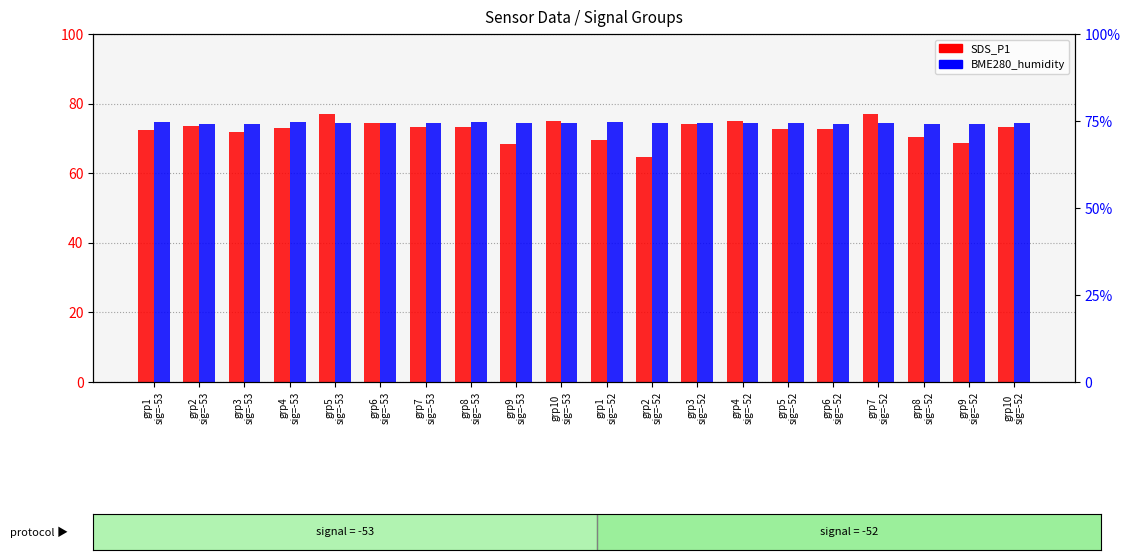

How many bars are there in each group?

2